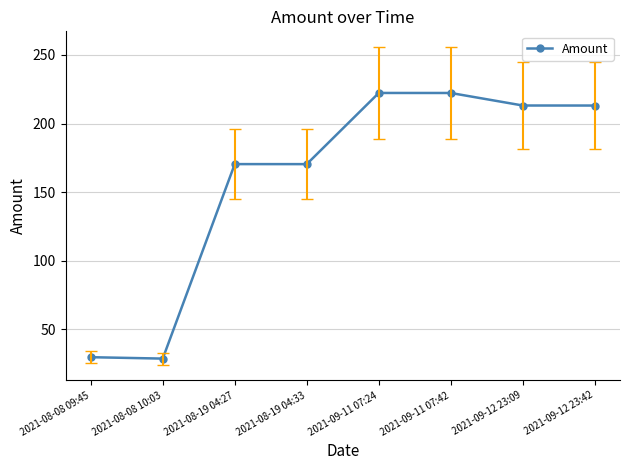

What is the label of the 7th point from the right?

2021-08-08 10:03